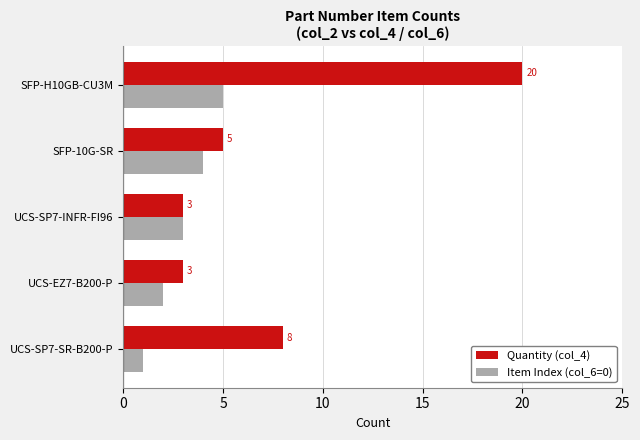

What are all the series names shown in the legend?

Quantity (col_4), Item Index (col_6=0)